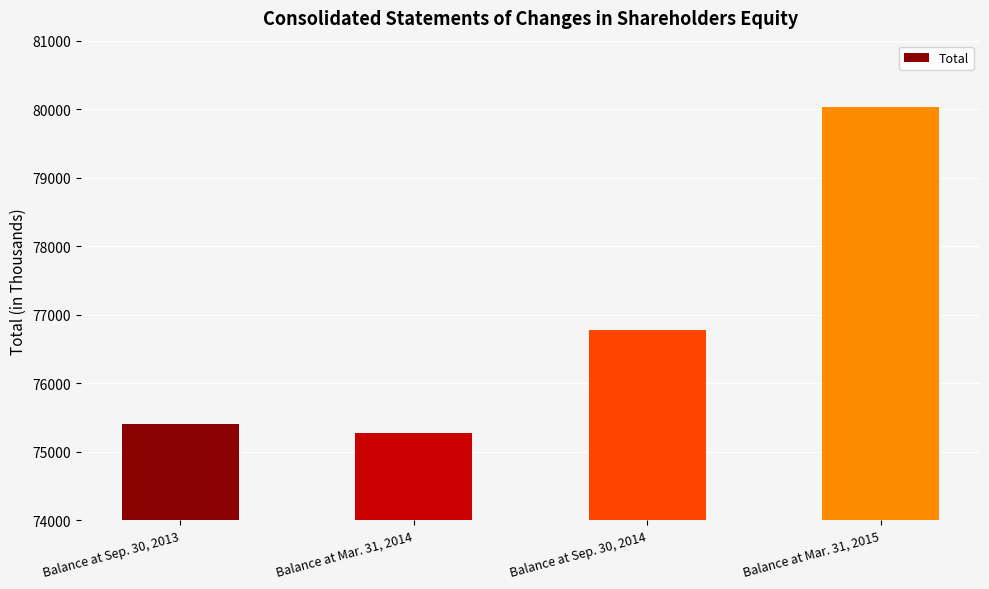

List the labels in order of value, smallest first.

Balance at Mar. 31, 2014, Balance at Sep. 30, 2013, Balance at Sep. 30, 2014, Balance at Mar. 31, 2015